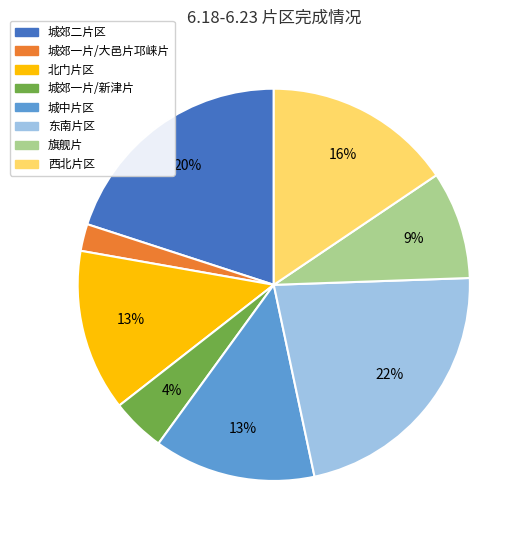

To the nearest percent, what portion does 城中片区 represent?

13%